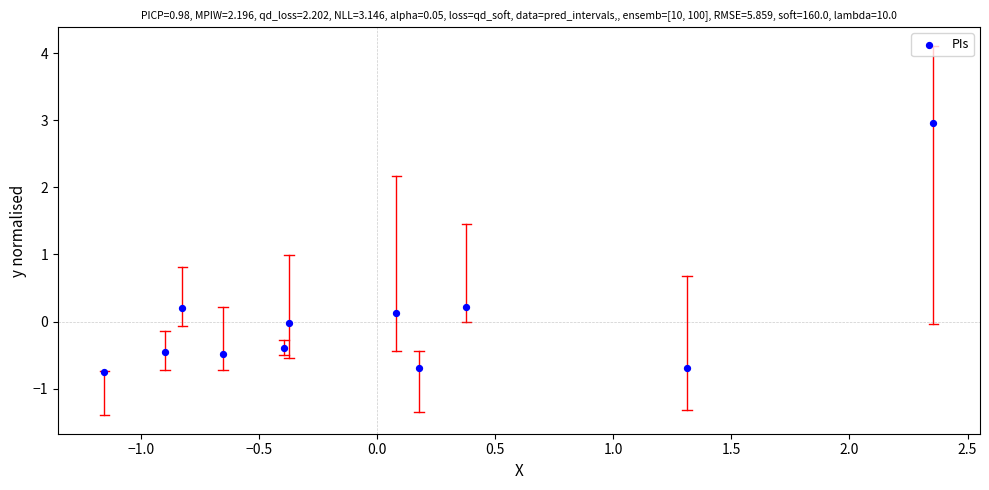

What is the range of X values (max minus min)?

3.5